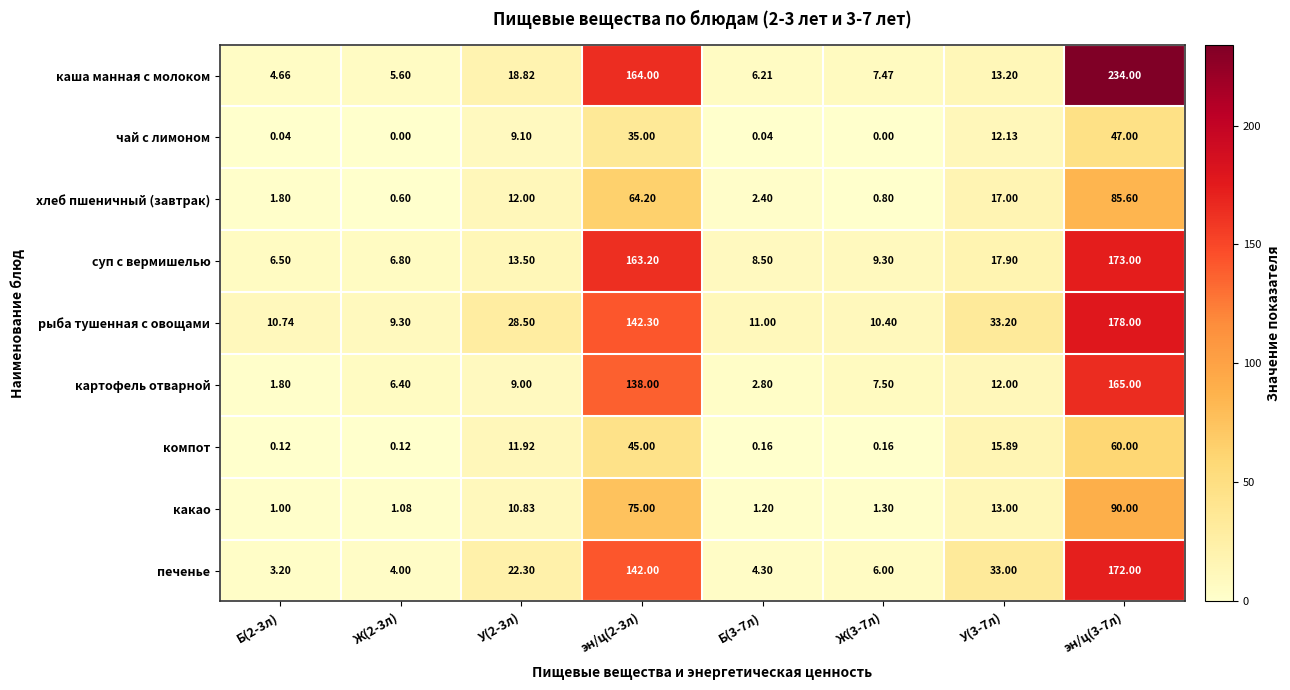

What is the total value across all series at Ж(3-7л)?

42.9